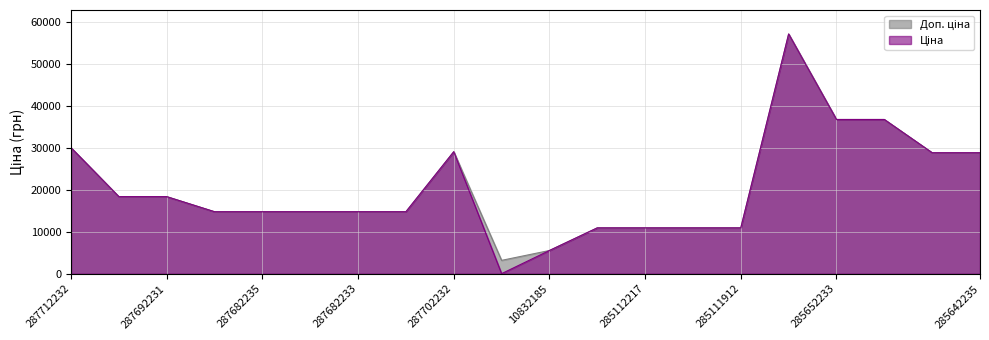

What is the greatest value displayed?

57258.0